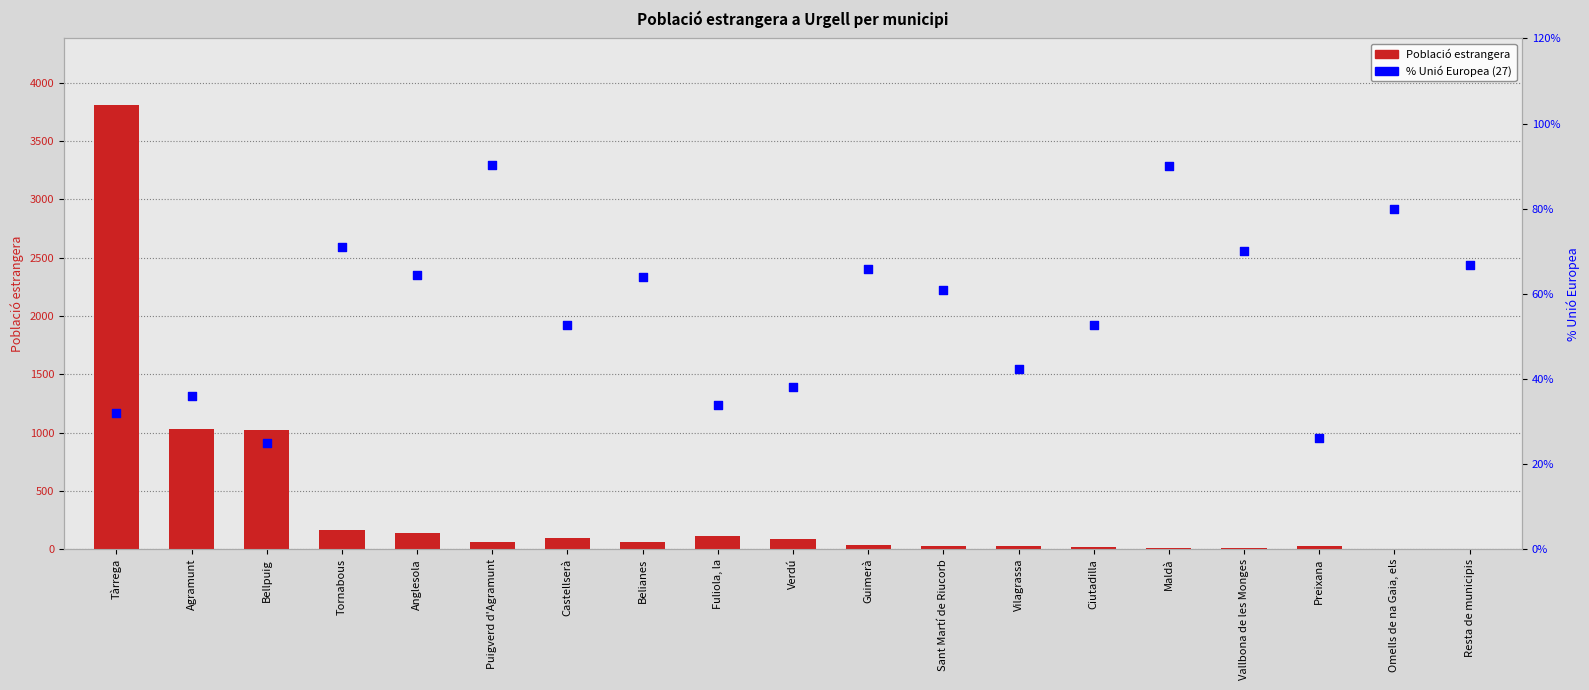

Which series has the largest total across all categories?

Població estrangera